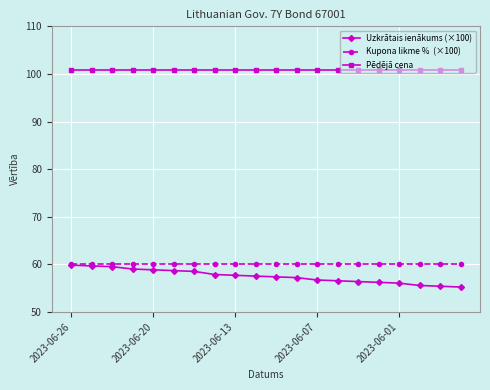

What is the maximum value shown in the chart?

100.7